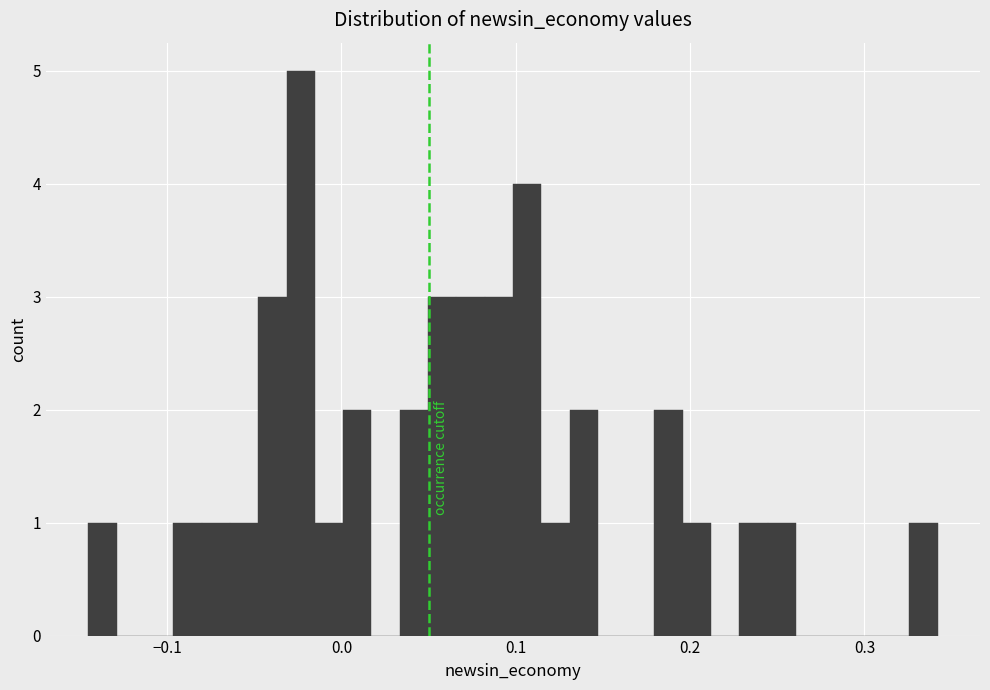

Read against the x-axis, roughly where is the centre of the tallest bar?

-0.02